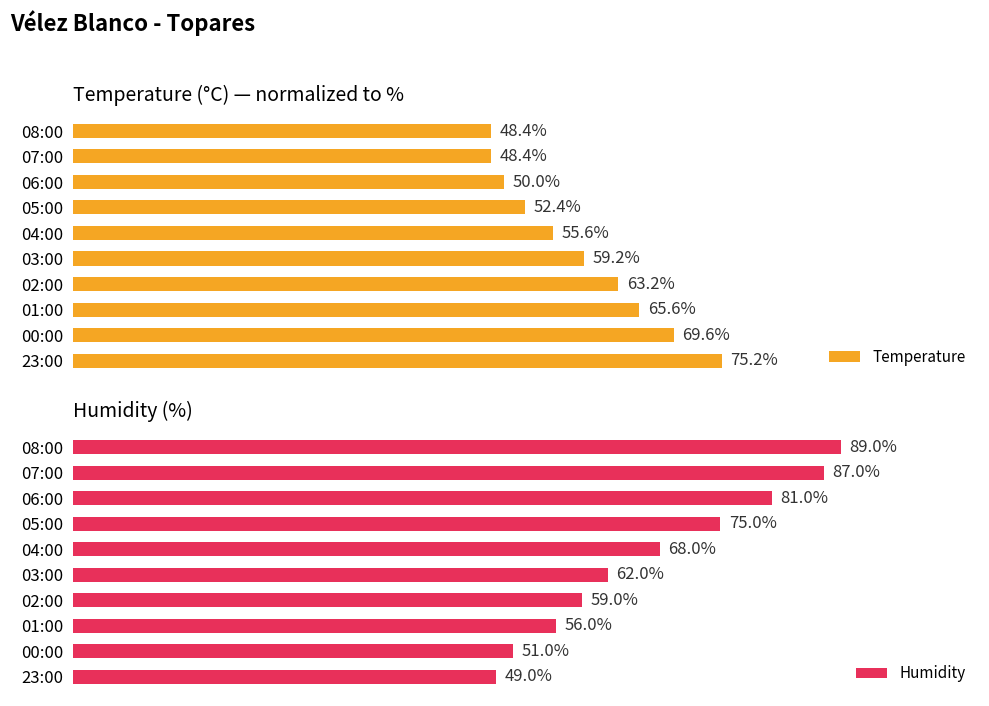

List the series in order of their overall mean, lowest first.

Temperature, Humidity